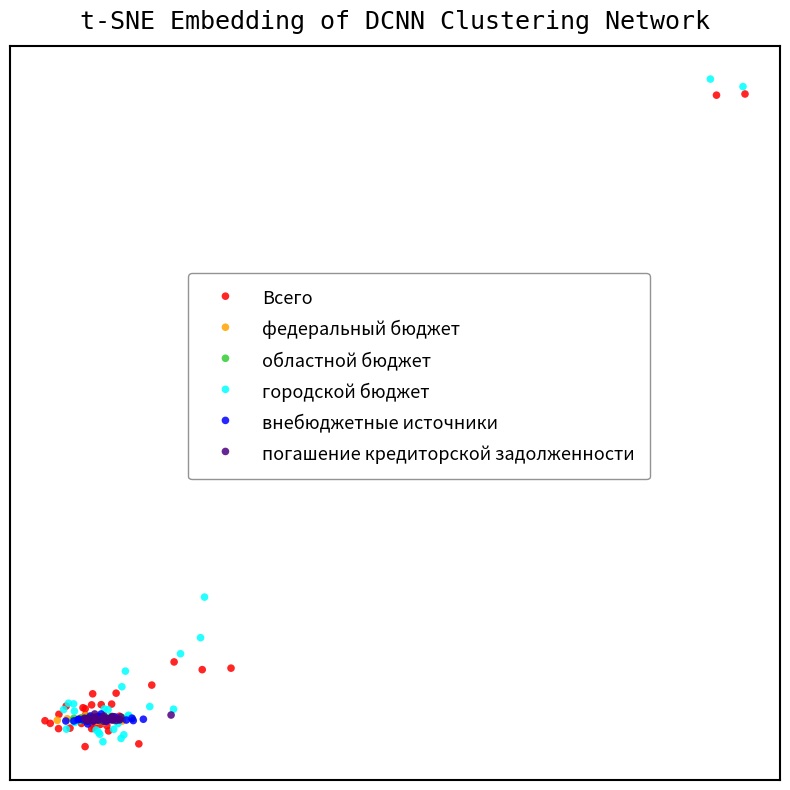

Which series contains the highest Y value?

городской бюджет